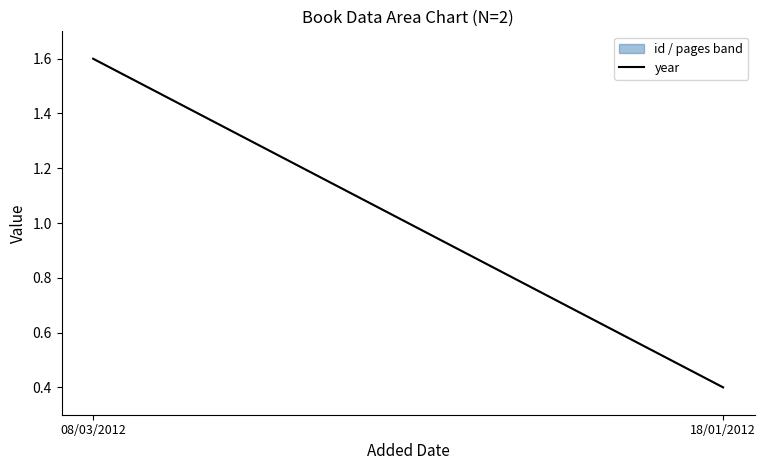

What is the ratio of the value at 18/01/2012 to the value at 08/03/2012?

0.3